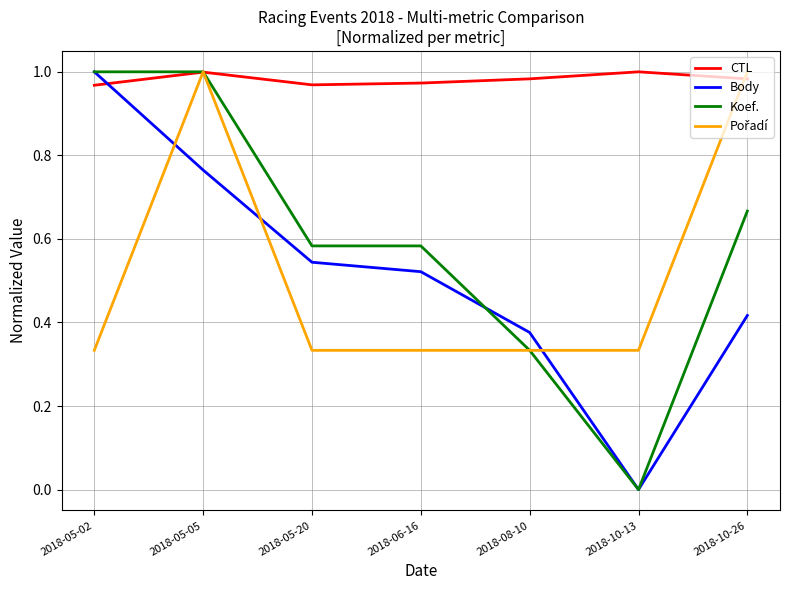

True or false: Body and CTL cross at least once.

True